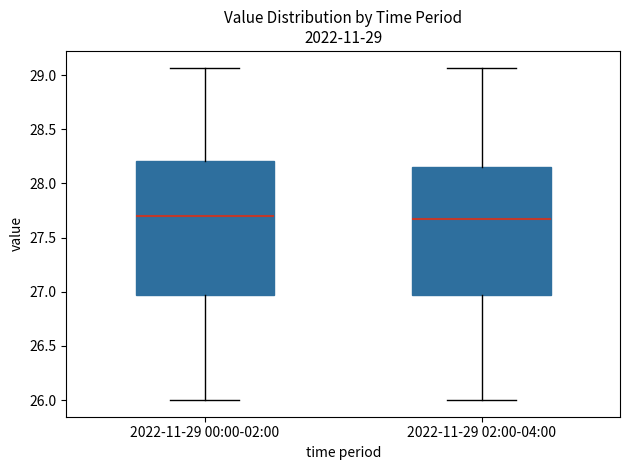

Which box is the tallest, from its lower edge to its upper edge?

2022-11-29 00:00-02:00